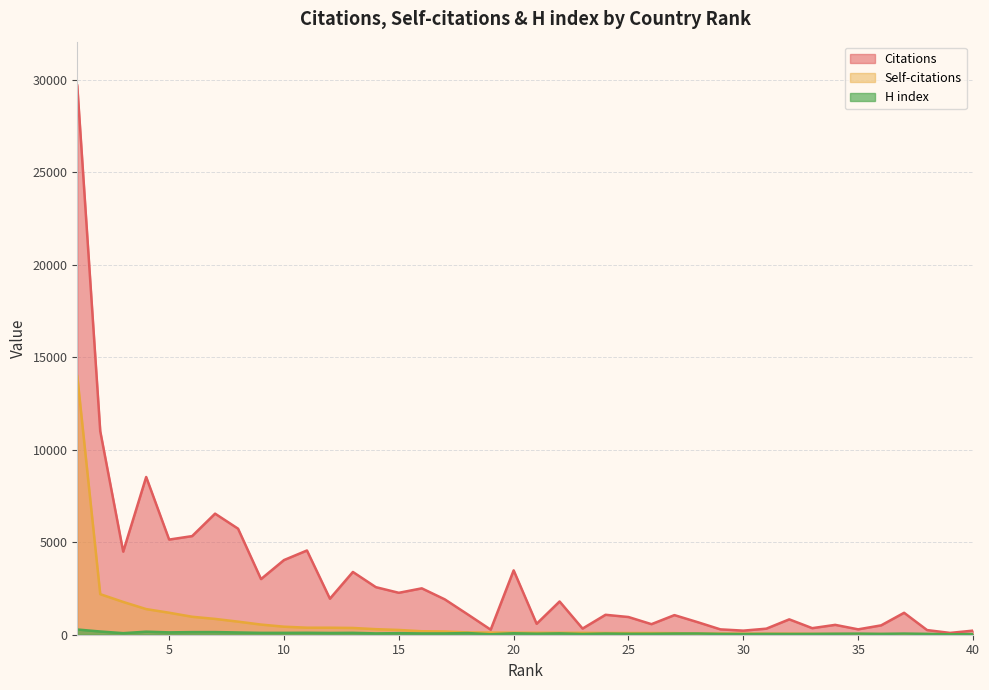

List the series in order of their peak value, lowest first.

H index, Self-citations, Citations